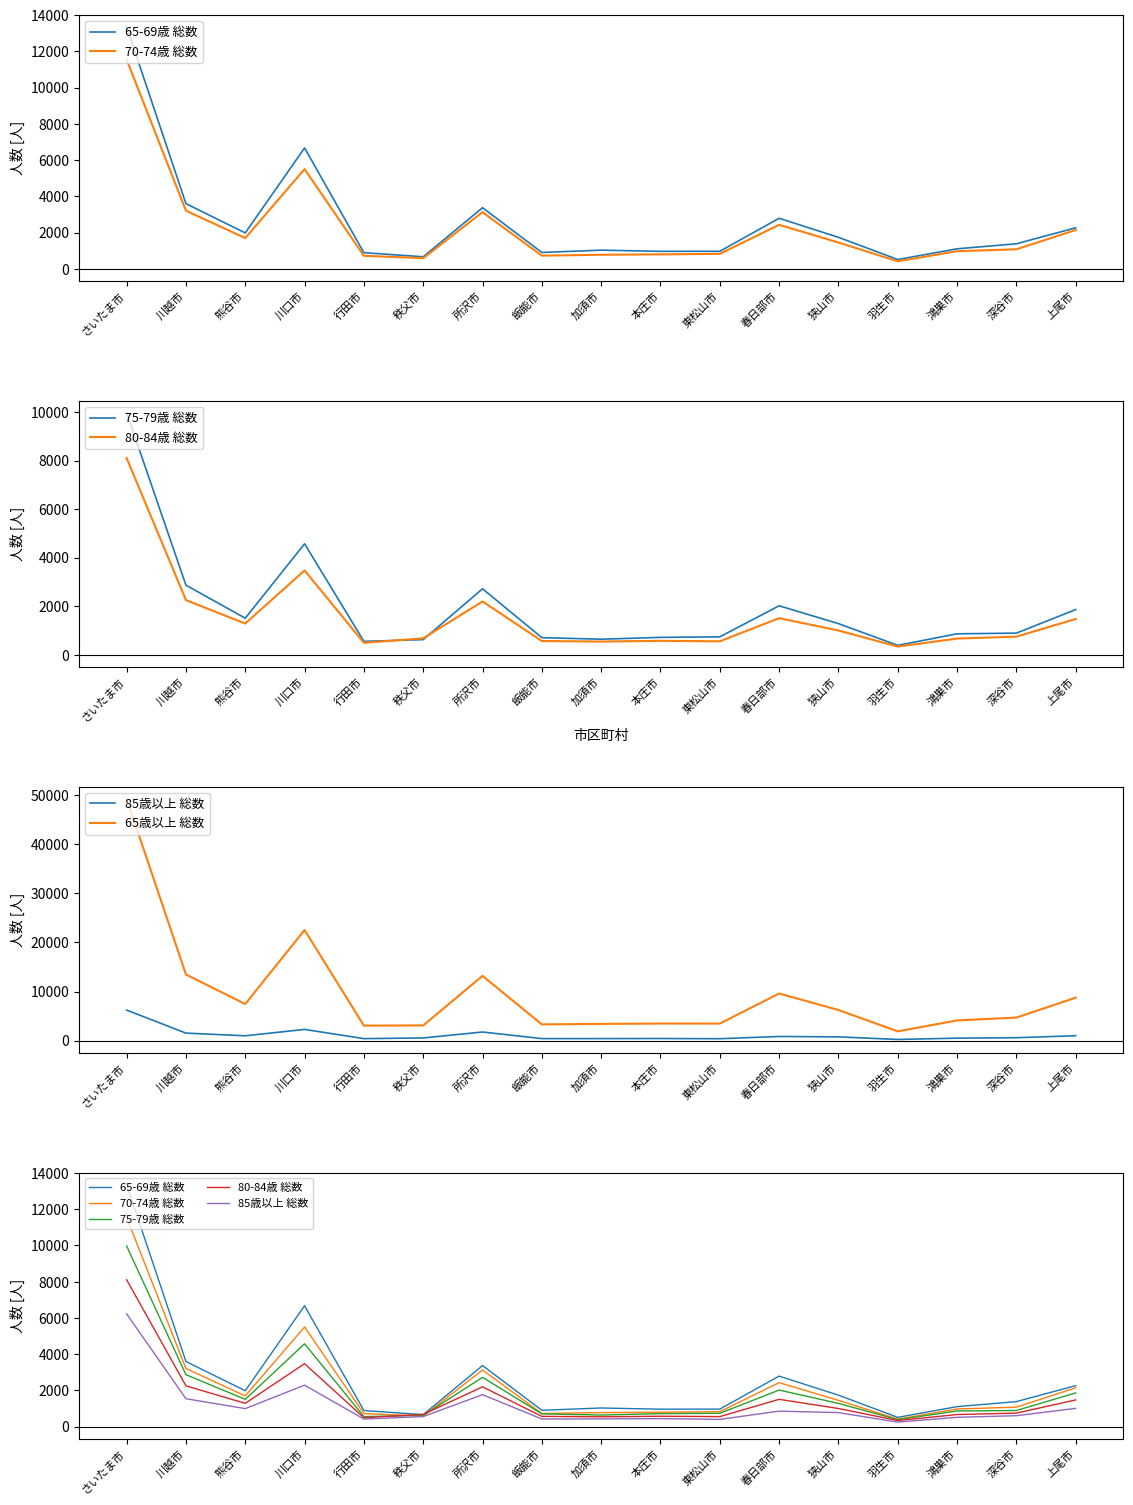

How many distinct data groups are displayed?

6